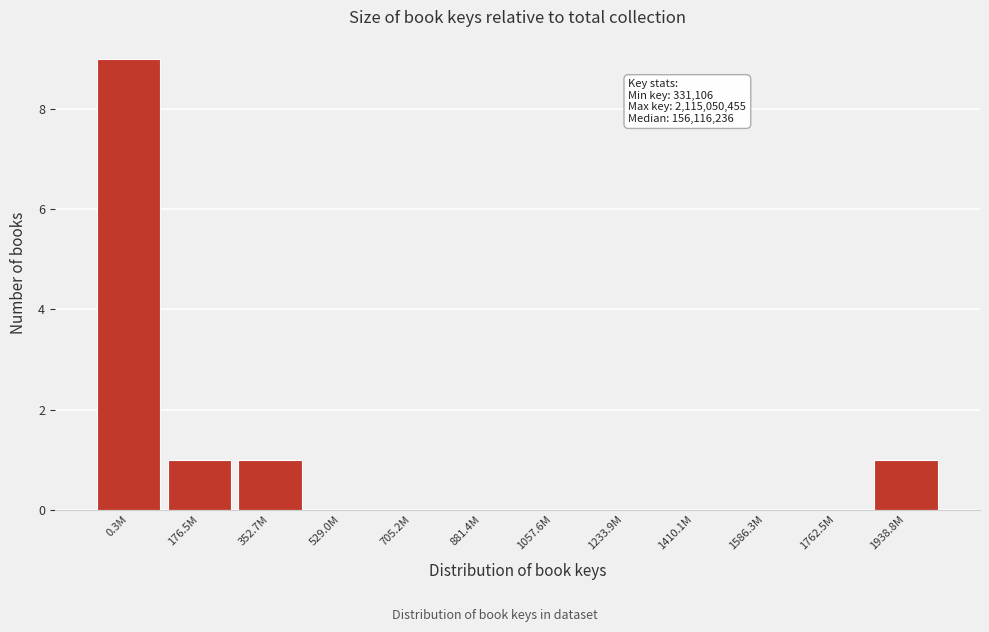

Reading left to right, list all the values displayed in this chart.

0.3M=9	176.5M=1	352.7M=1	529.0M=0	705.2M=0	881.4M=0	1057.6M=0	1233.9M=0	1410.1M=0	1586.3M=0	1762.5M=0	1938.8M=1